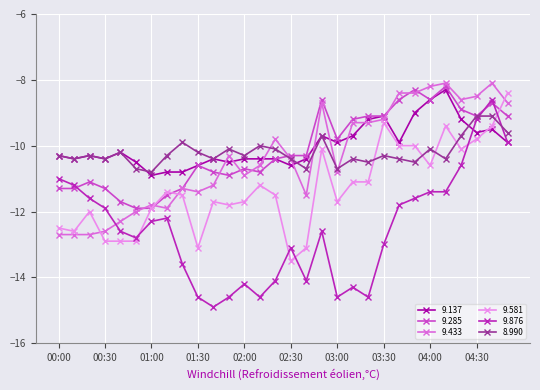

What is the maximum value for 9.137?

-8.3